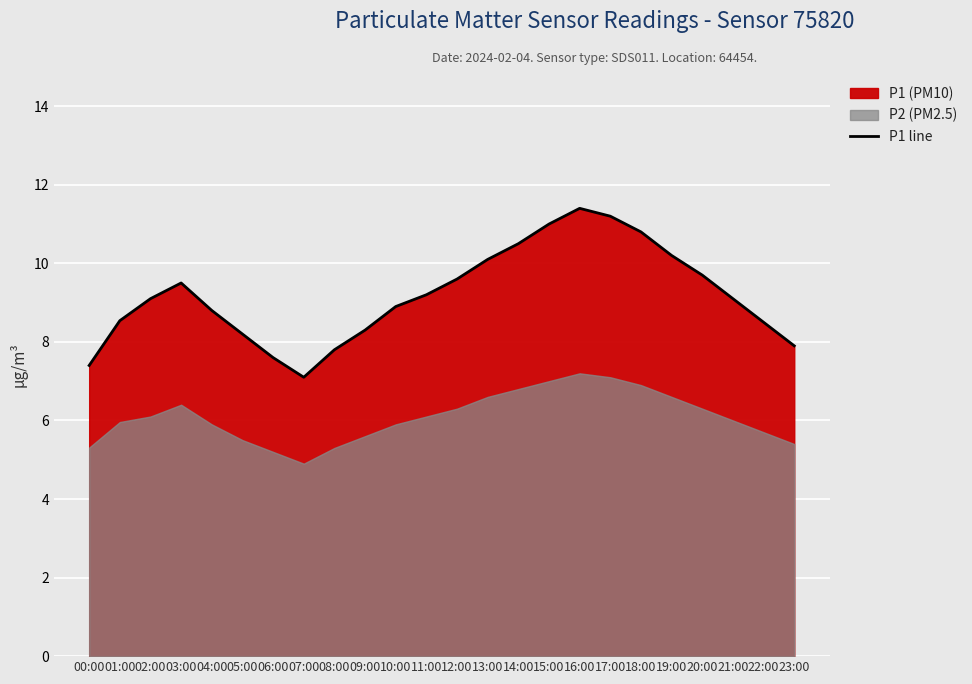

At which label is the value closest to 9?

02:00